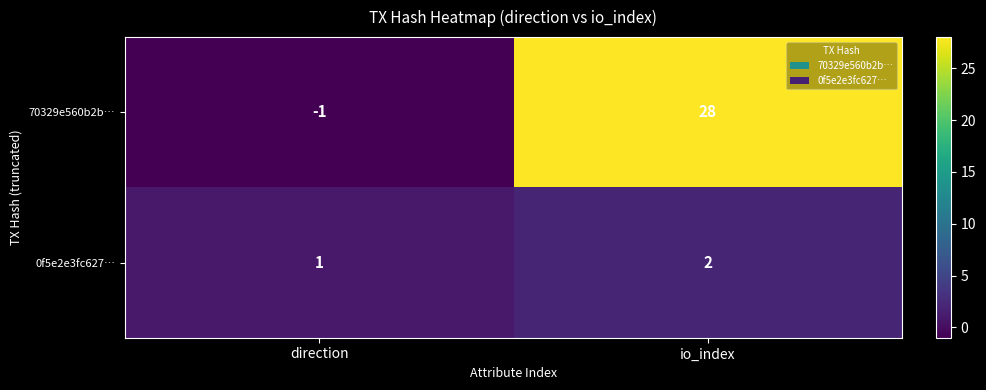

How many series are shown in this chart?

2